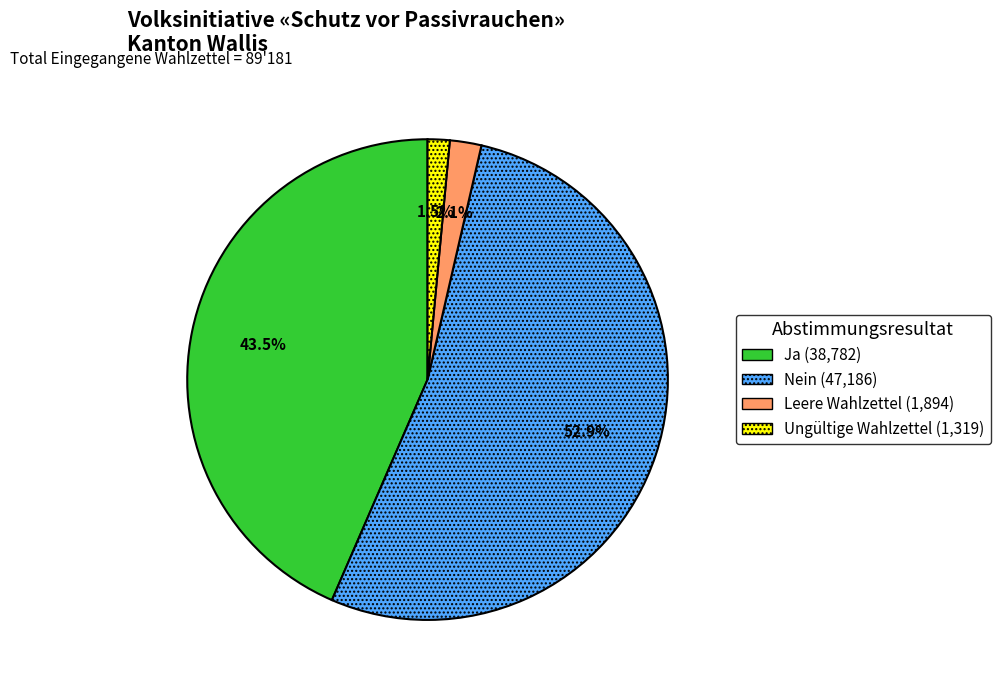

Is there a majority slice in this chart?

Yes